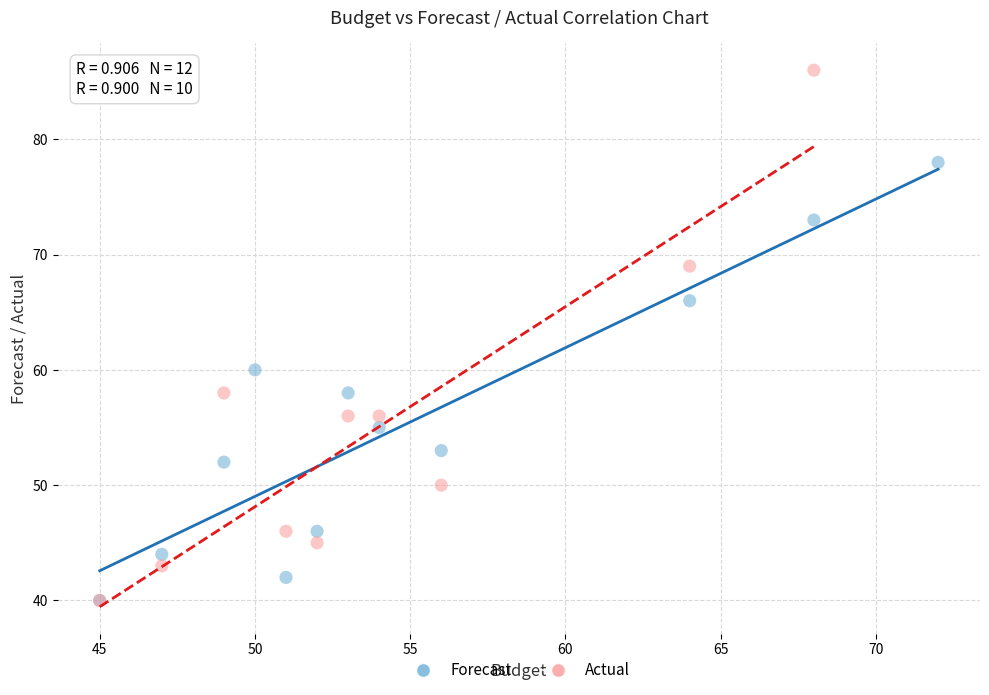

Which series has the largest Y range (max minus min)?

Actual